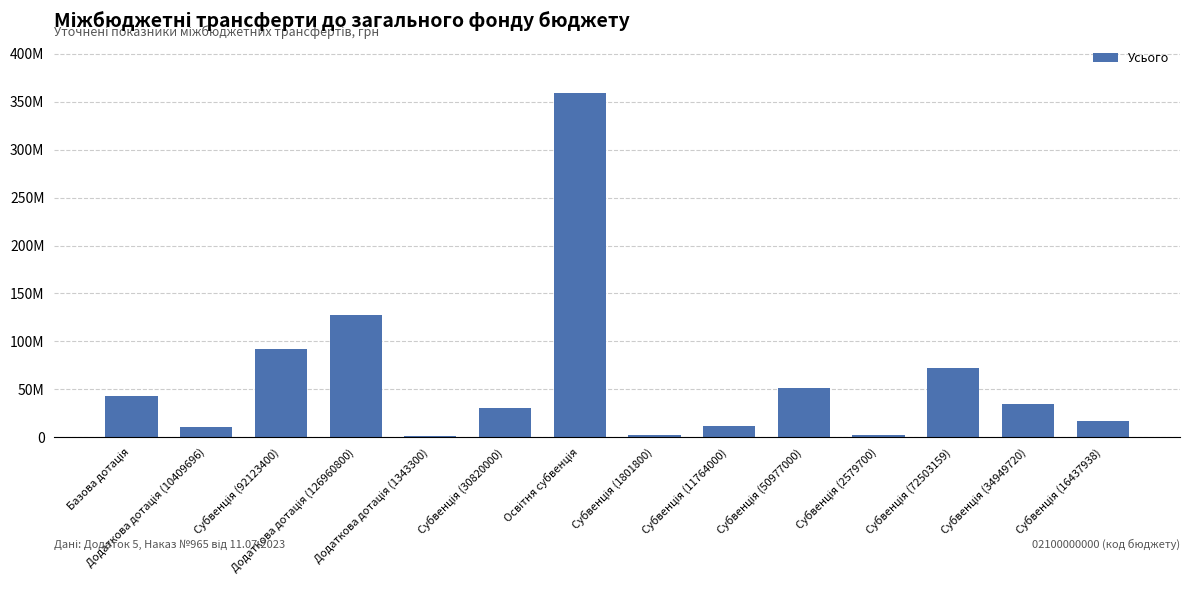

The chart shows a value of 38025208 at Додаткова дотація (126960800). True or false?

False